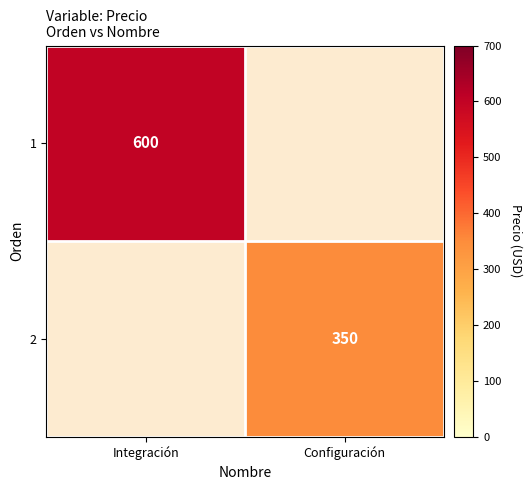

The 1 series shows 239 at Integración. True or false?

False